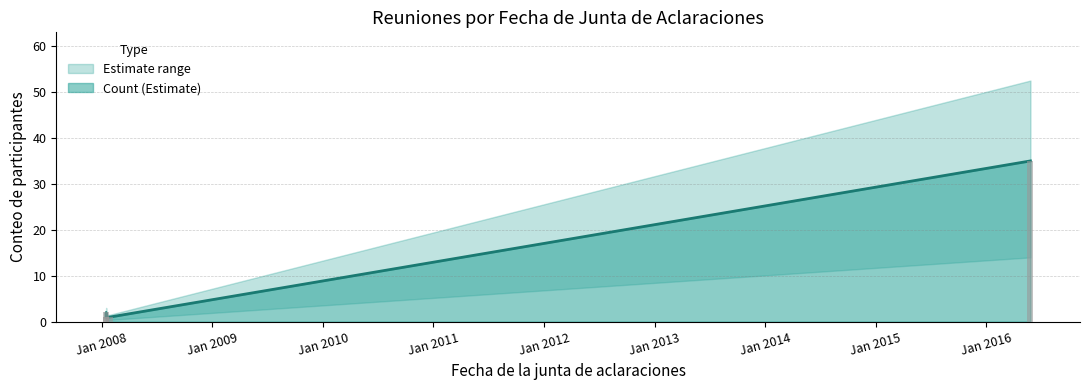

Is it true that the value at Jan 2010 is 2?

False